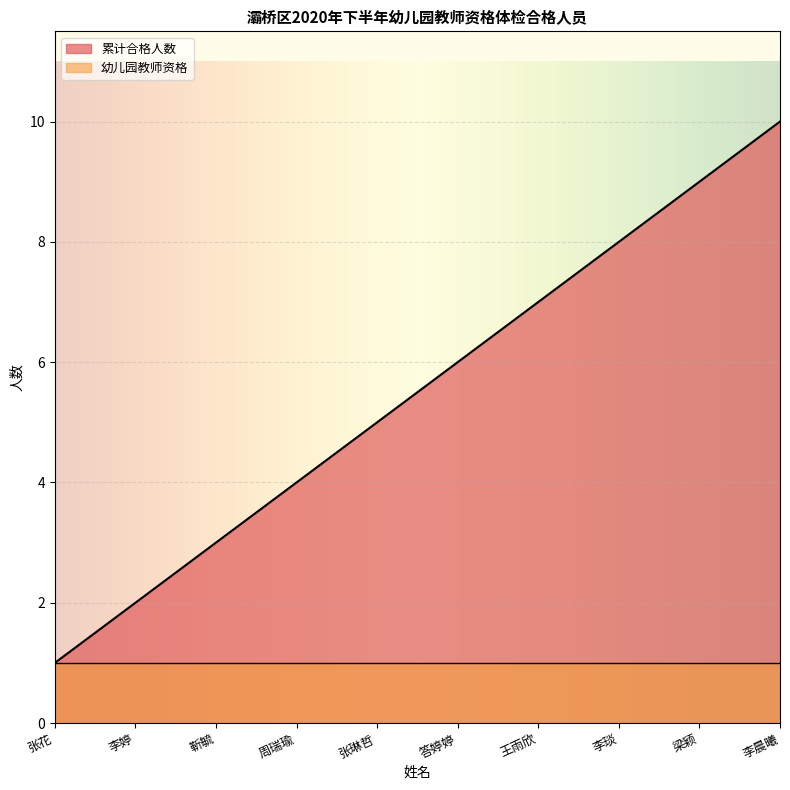

What is the highest value of the 累计合格人数 series?

10